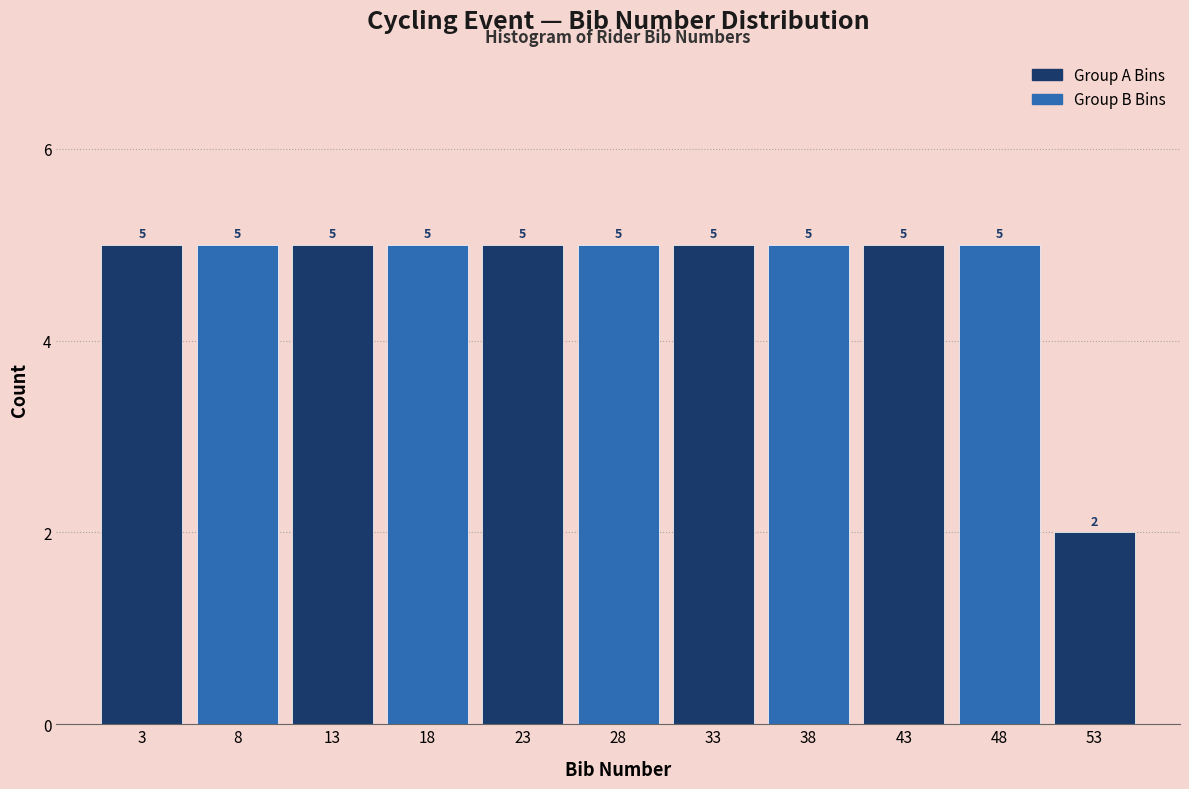

Reading left to right, list every bar in this chart as the range it spans on the x-axis followed by its height.

1 to 6: 5
6 to 11: 5
11 to 16: 5
16 to 21: 5
21 to 26: 5
26 to 31: 5
31 to 36: 5
36 to 41: 5
41 to 46: 5
46 to 51: 5
51 to 56: 2